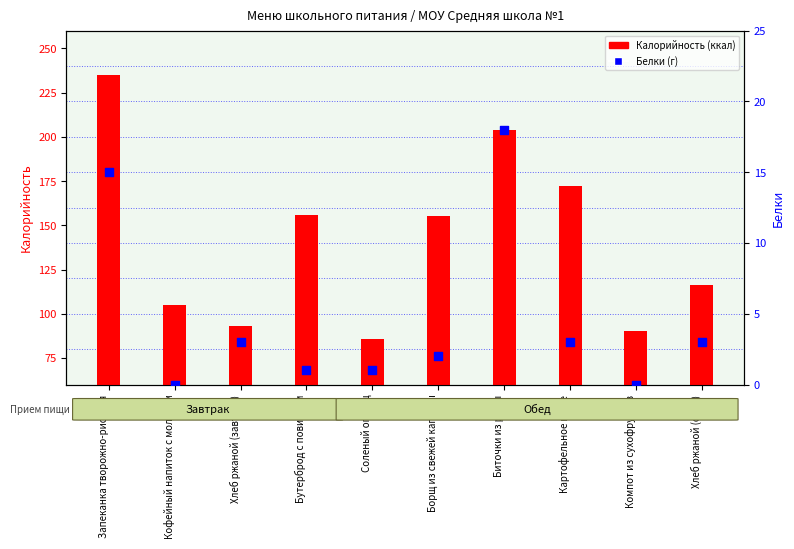

Which series has the largest Y range (max minus min)?

Калорийность